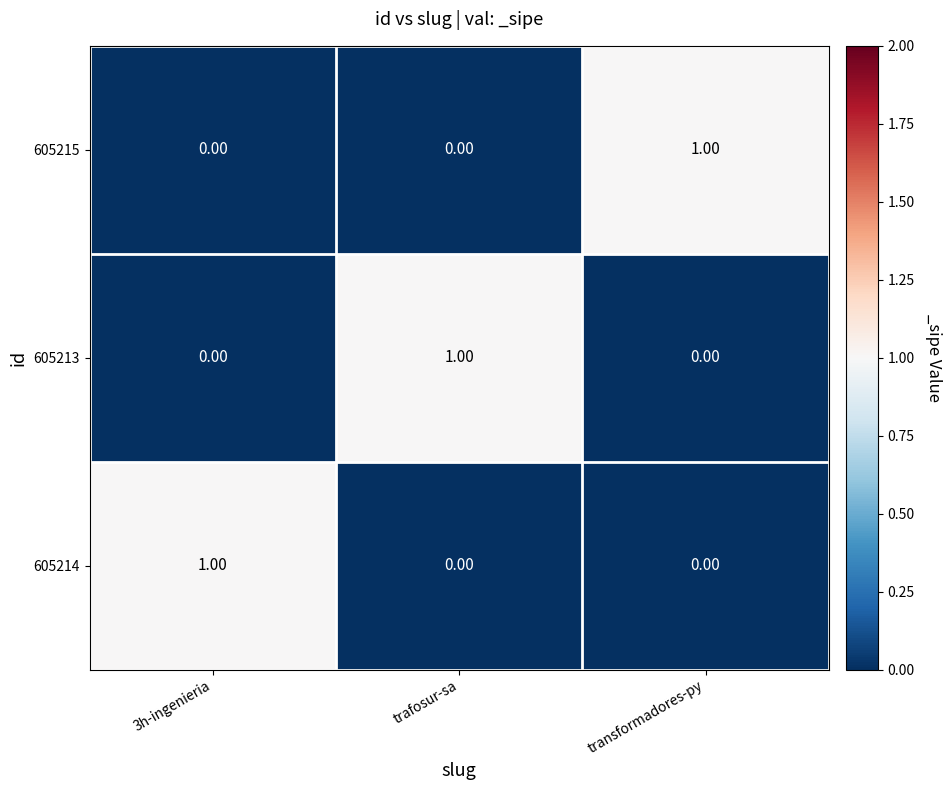

At which label does 605215 reach its peak?

transformadores-py